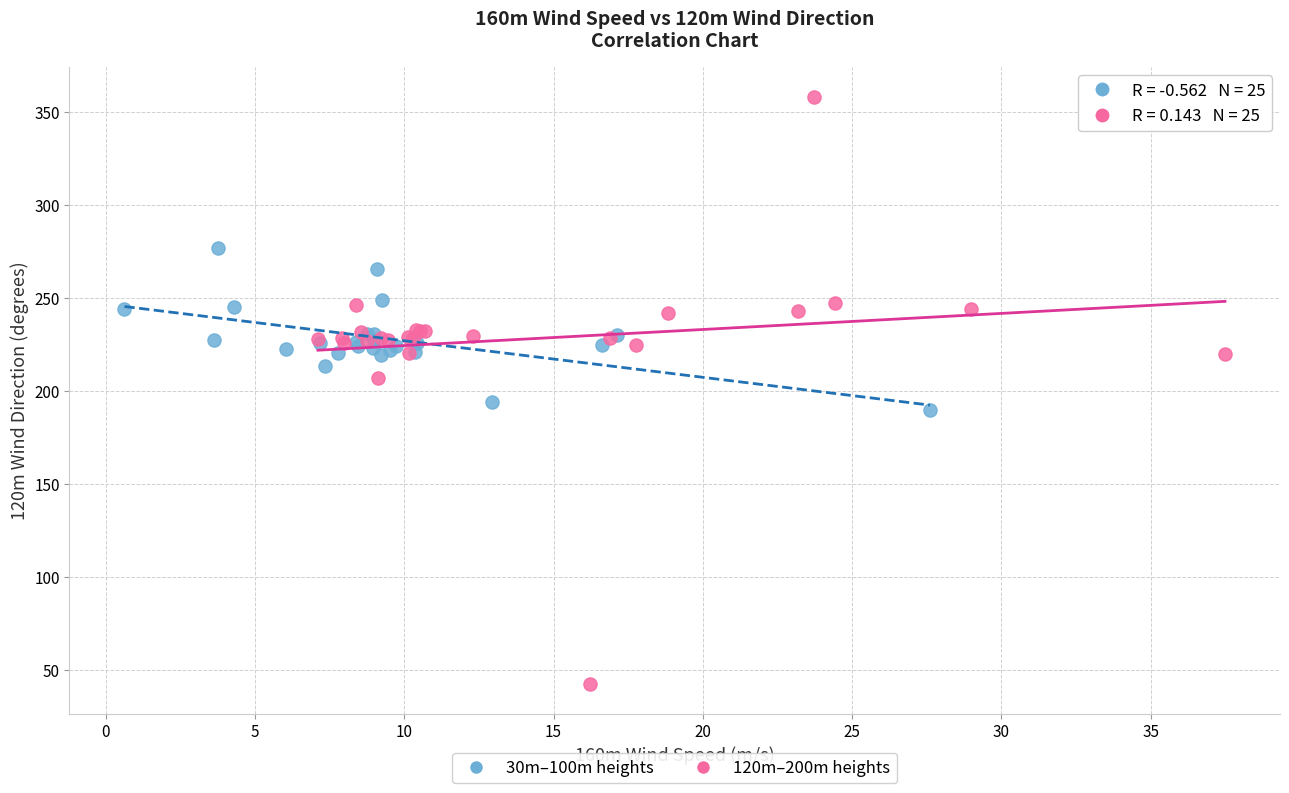

Which series contains the lowest Y value?

120m–200m heights